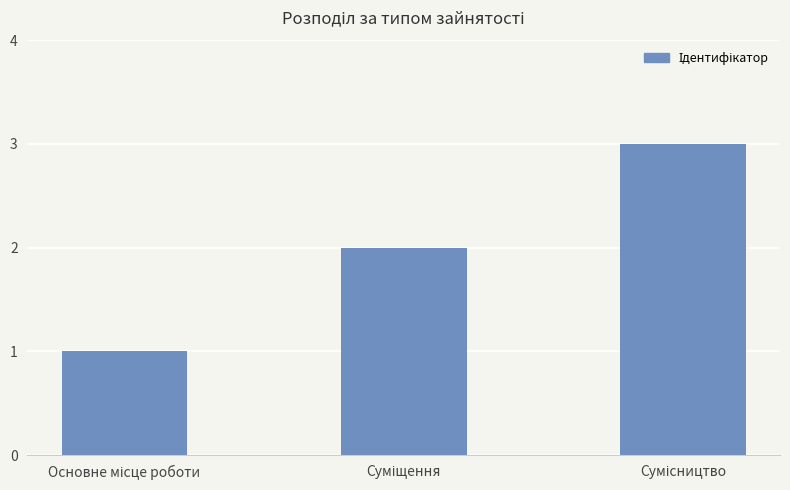

What is the sum of all values?

6